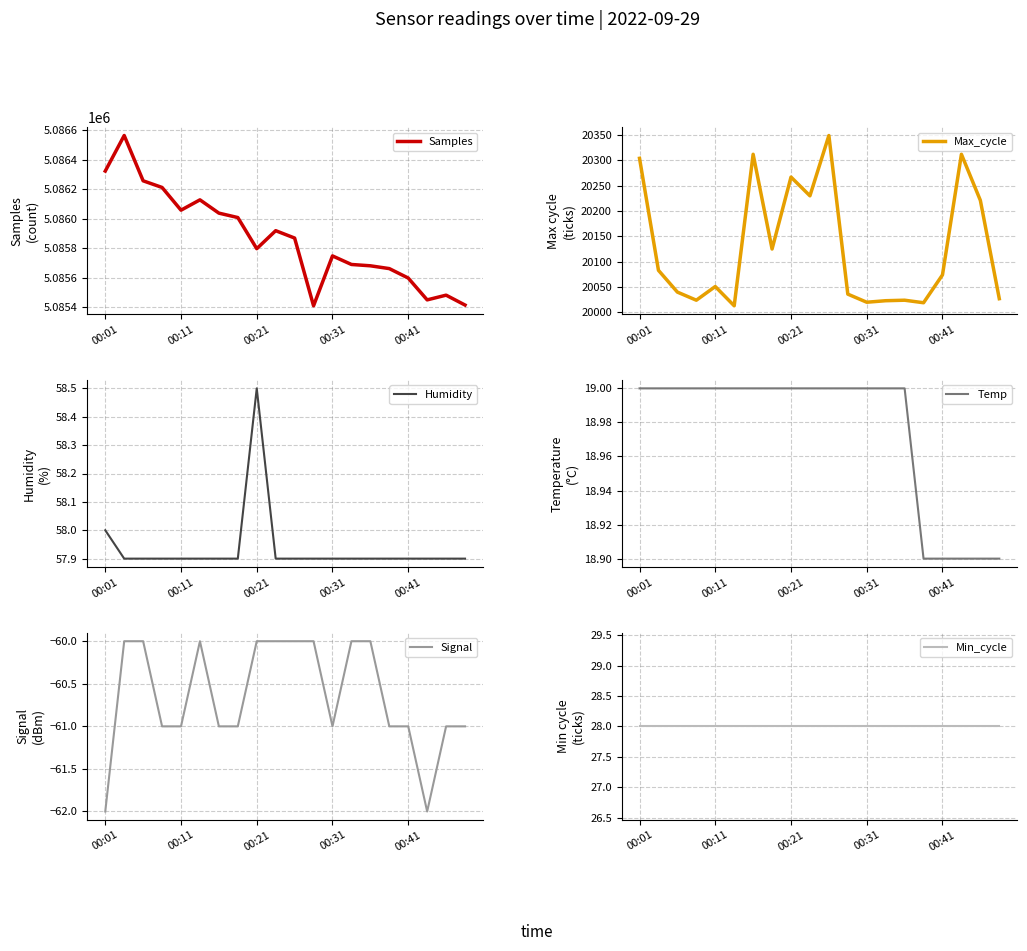

Is it true that Signal equals -87 at 00:41?

False